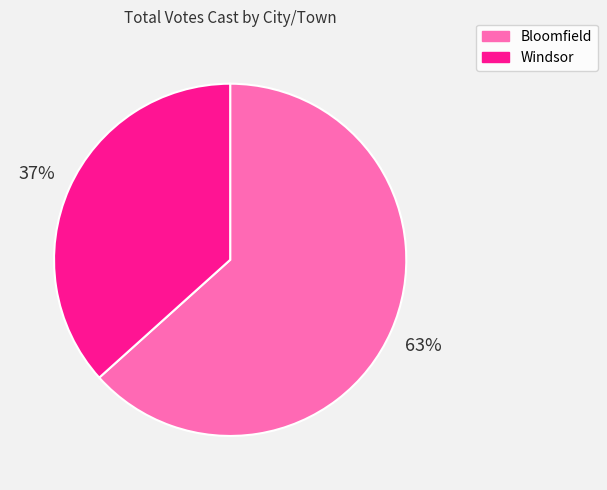

How many slices are in this pie chart?

2